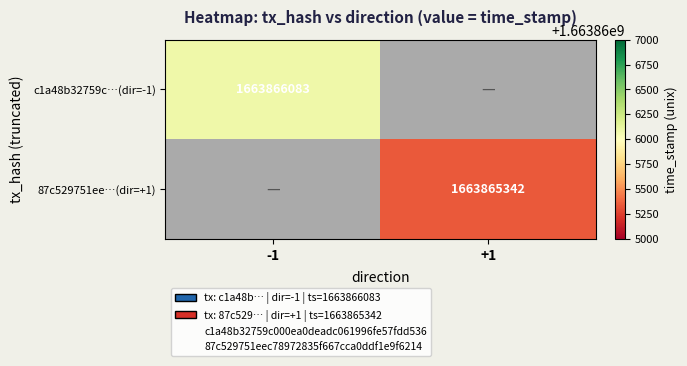

Count the number of categories in the chart.

2